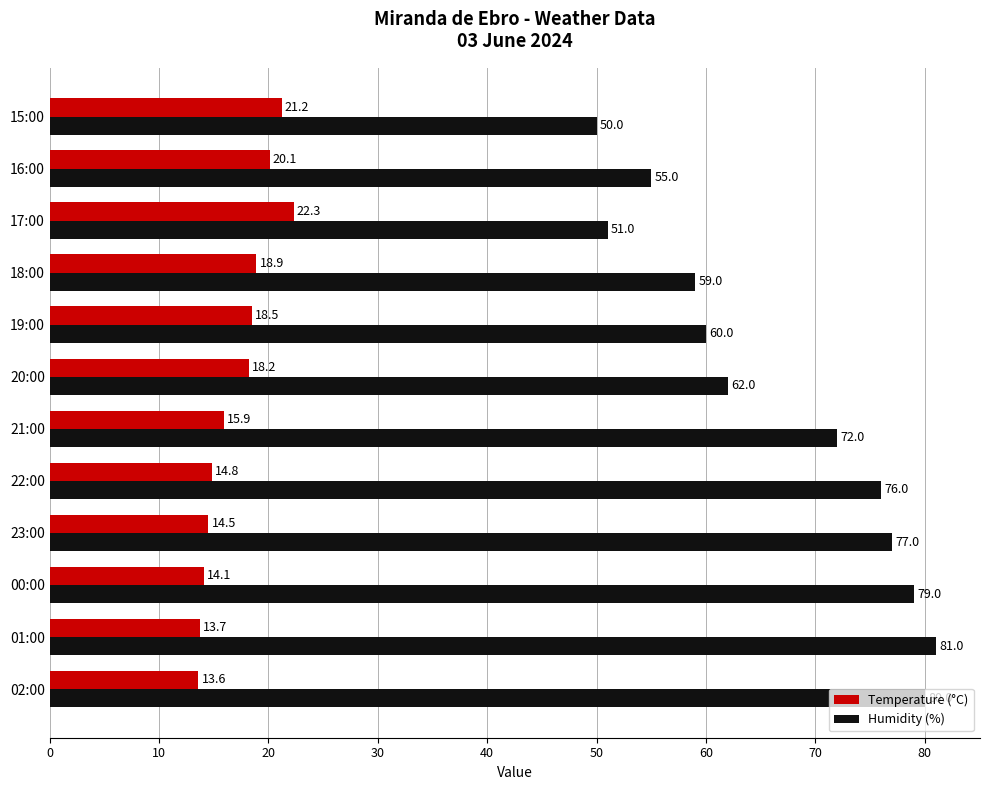

What is the total value across all series at 17:00?

73.3